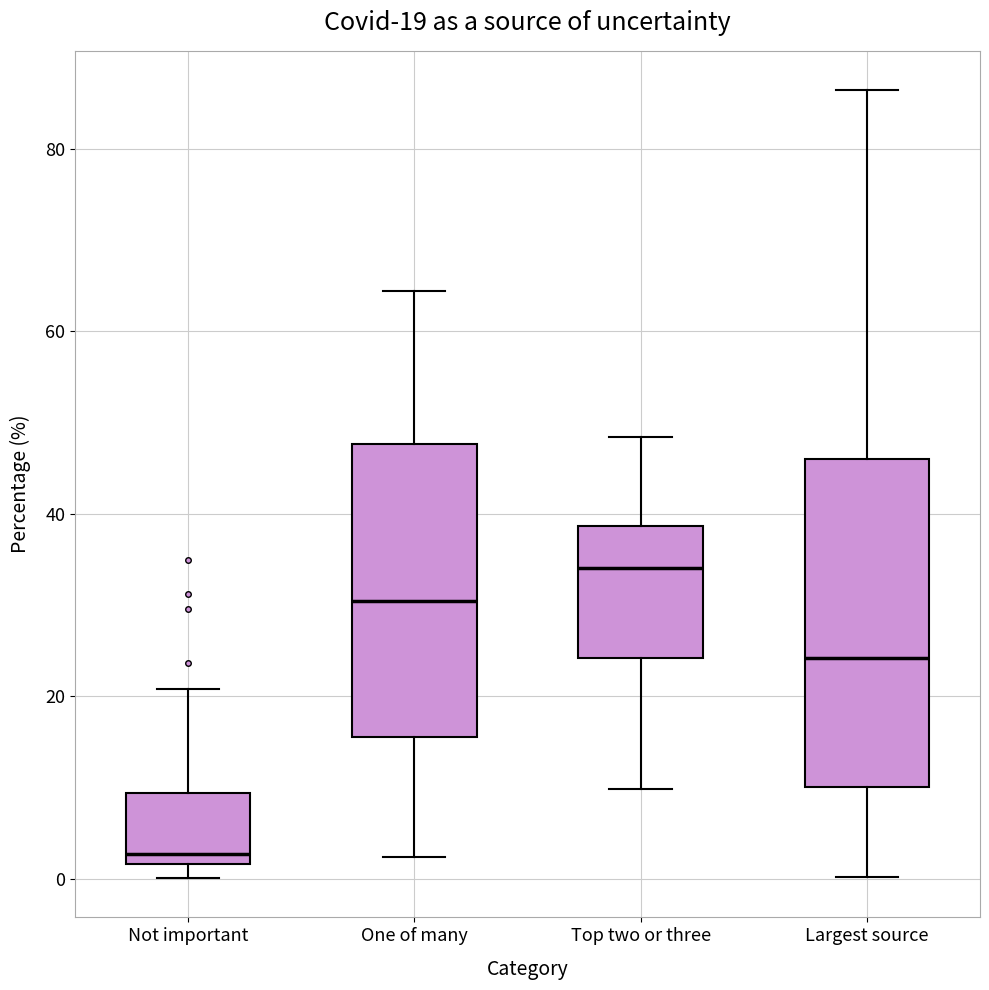

Which box is the tallest, from its lower edge to its upper edge?

Largest source